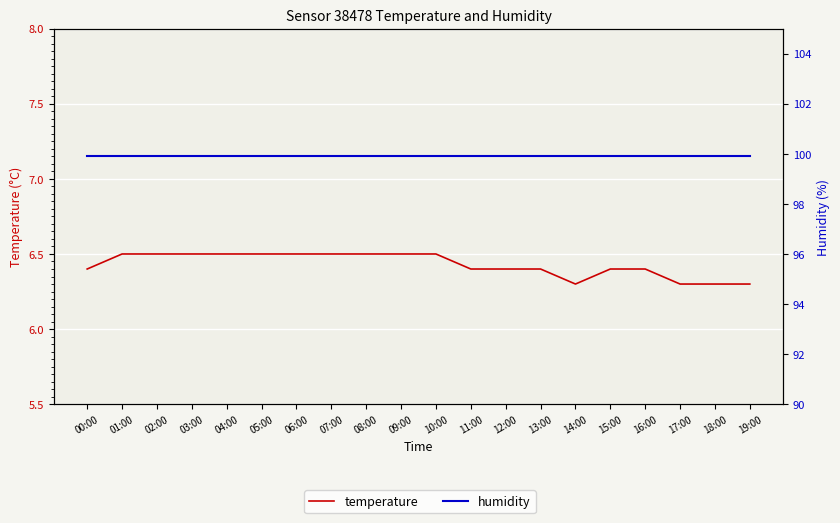

What is the sum of all humidity values?

1998.0